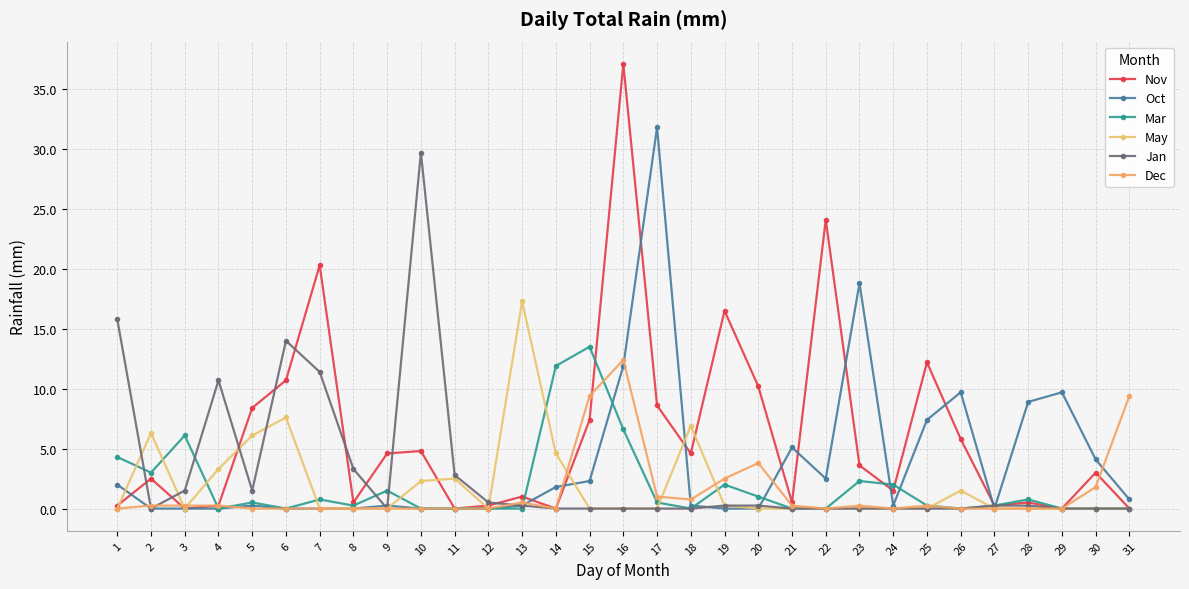

Which series has the largest total across all categories?

Nov